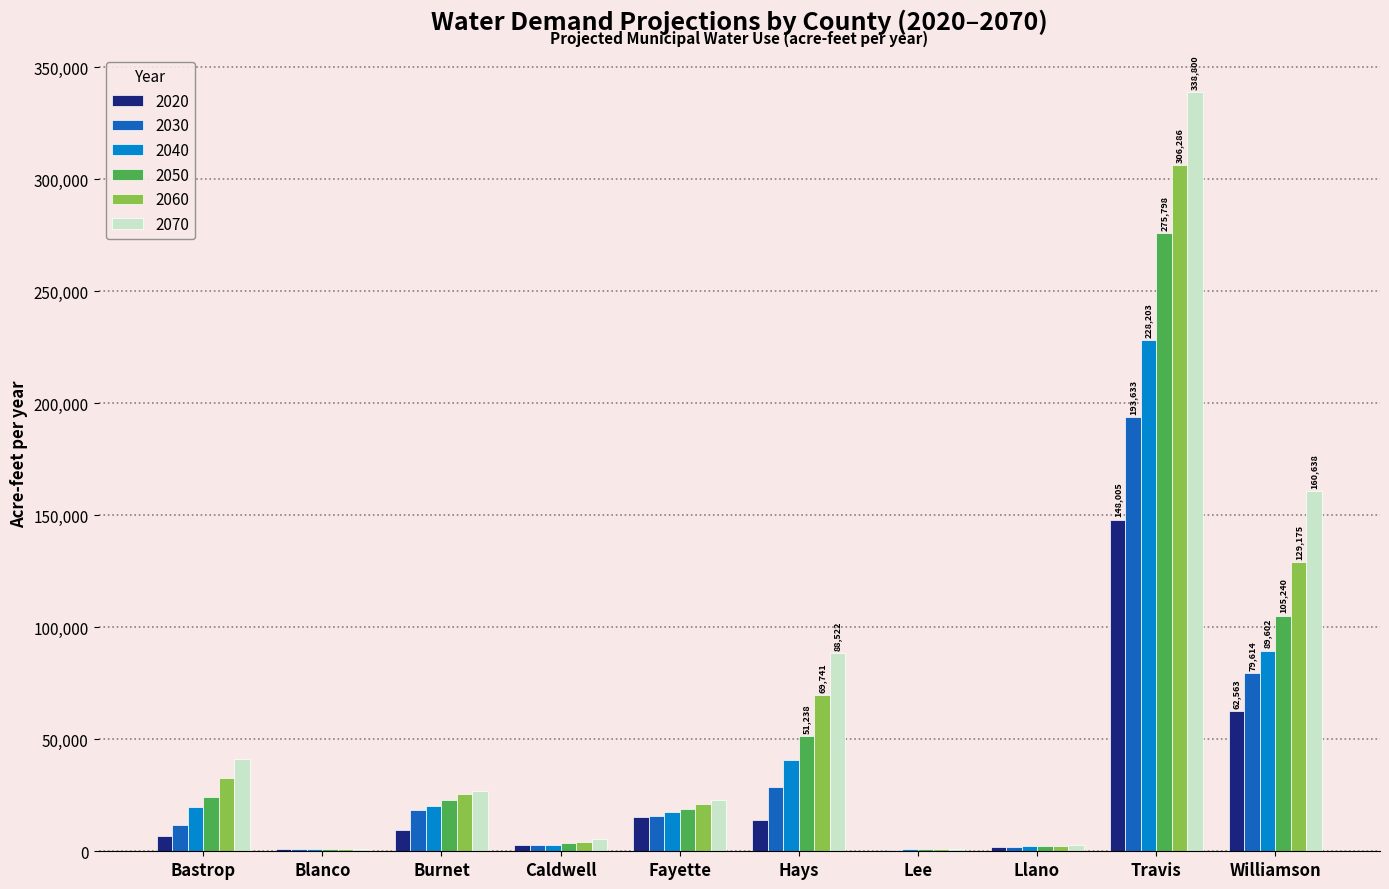

Is the value of 2040 at Hays greater than the value of 2050 at Llano?

Yes